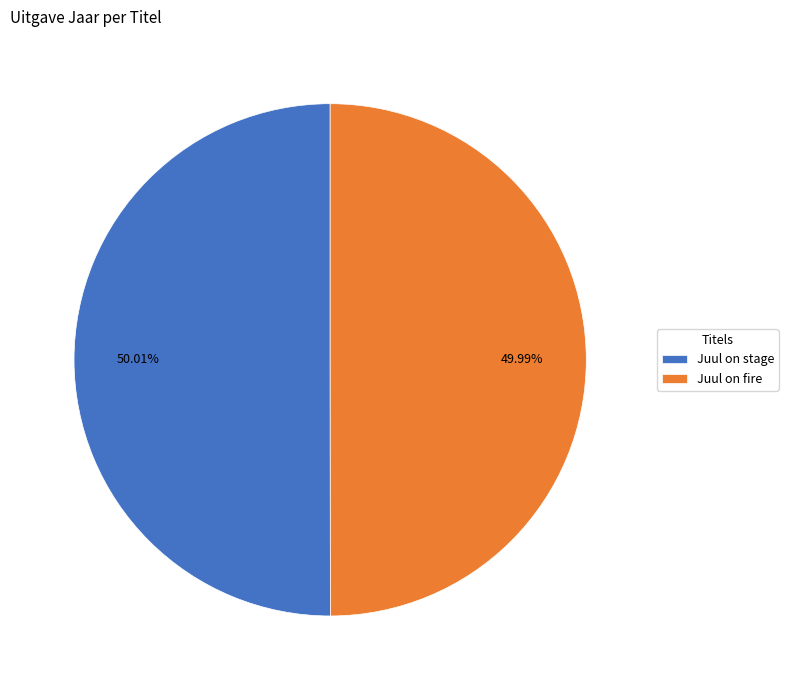

What is the total percentage of Juul on fire and Juul on stage?

100.0%